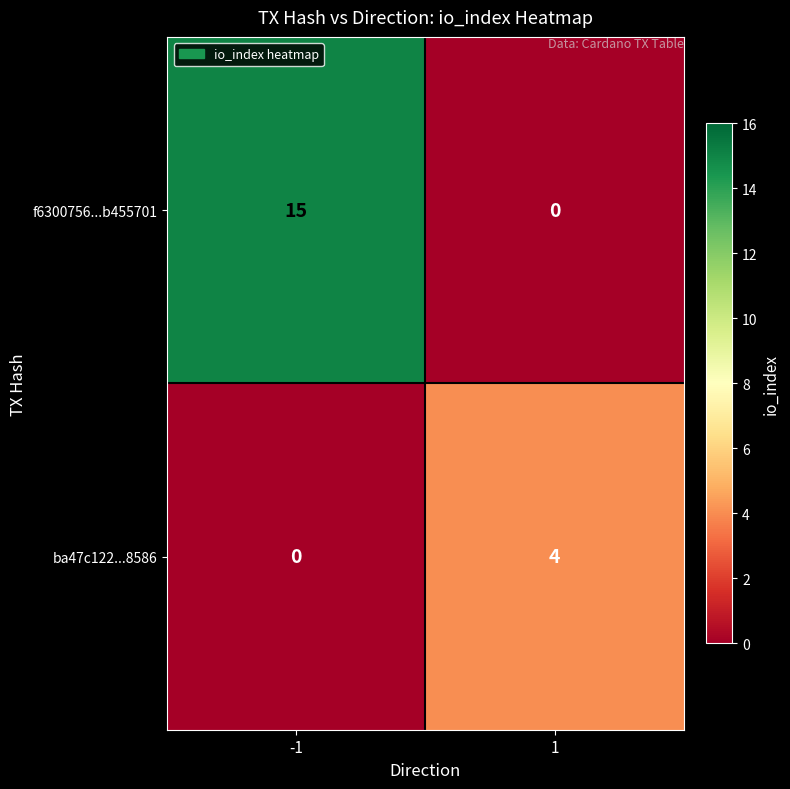

Reading left to right, list all the values displayed in this chart.

f6300756...b455701: 15	0
ba47c122...8586: 0	4